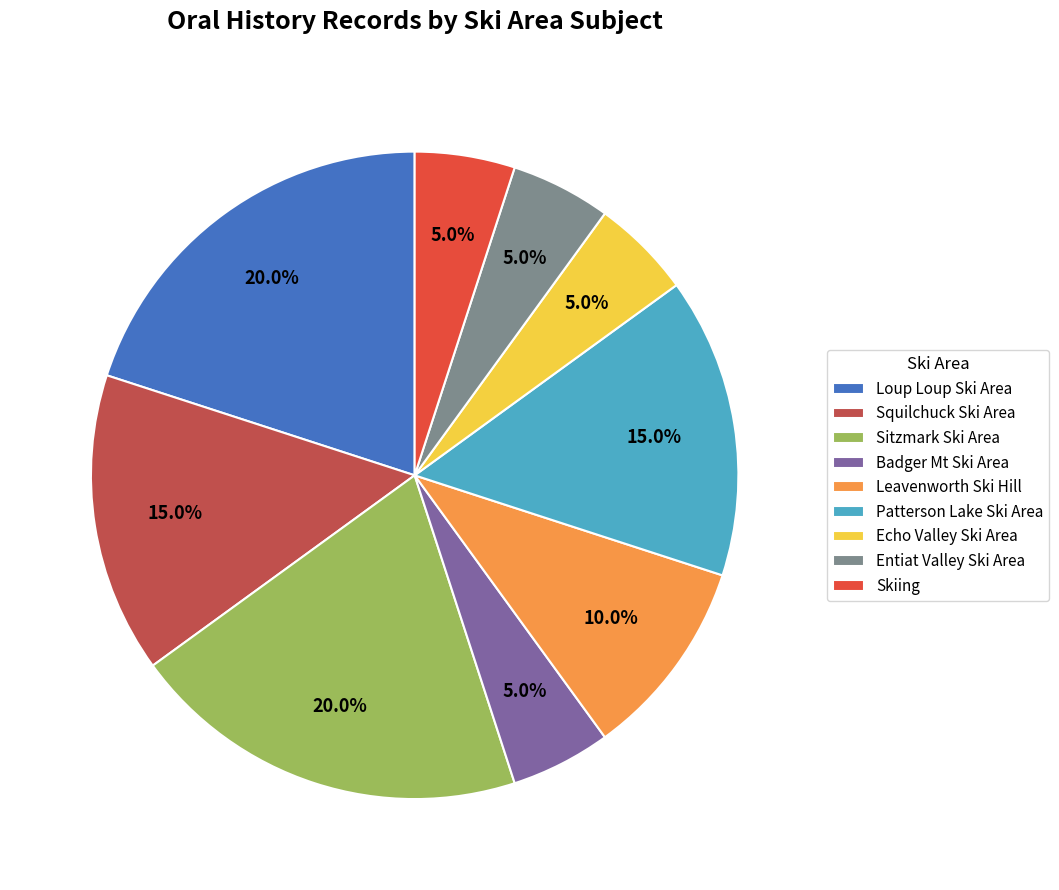

Does Sitzmark Ski Area account for over 50% of the chart?

No